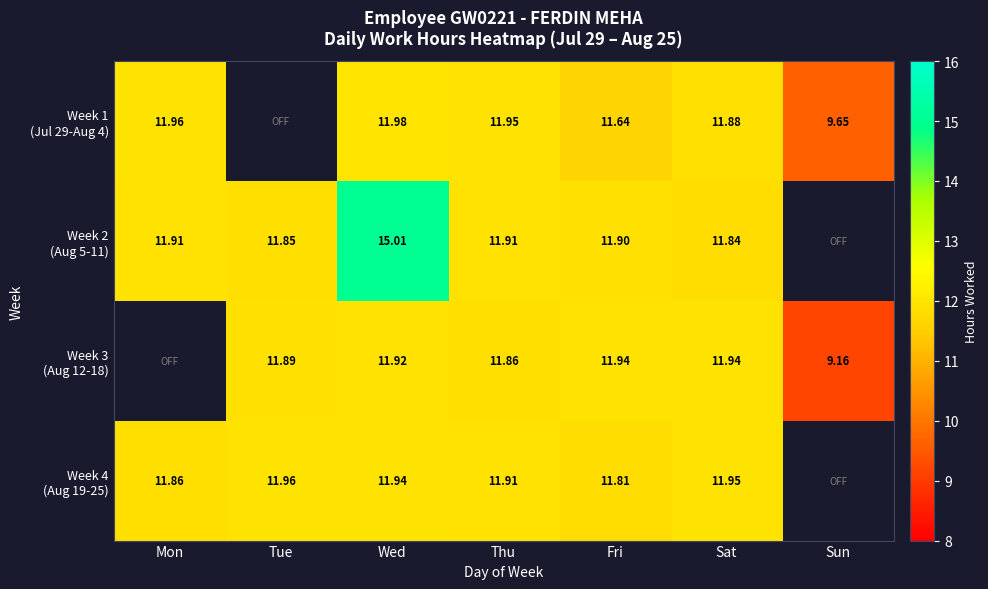

What is the sum of all Week 2 (Aug 5-11) values?

74.4